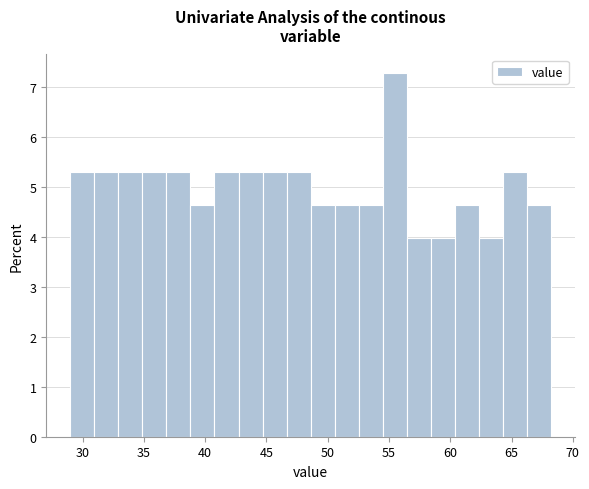

Read against the x-axis, roughly where is the centre of the tallest bar?

55.5